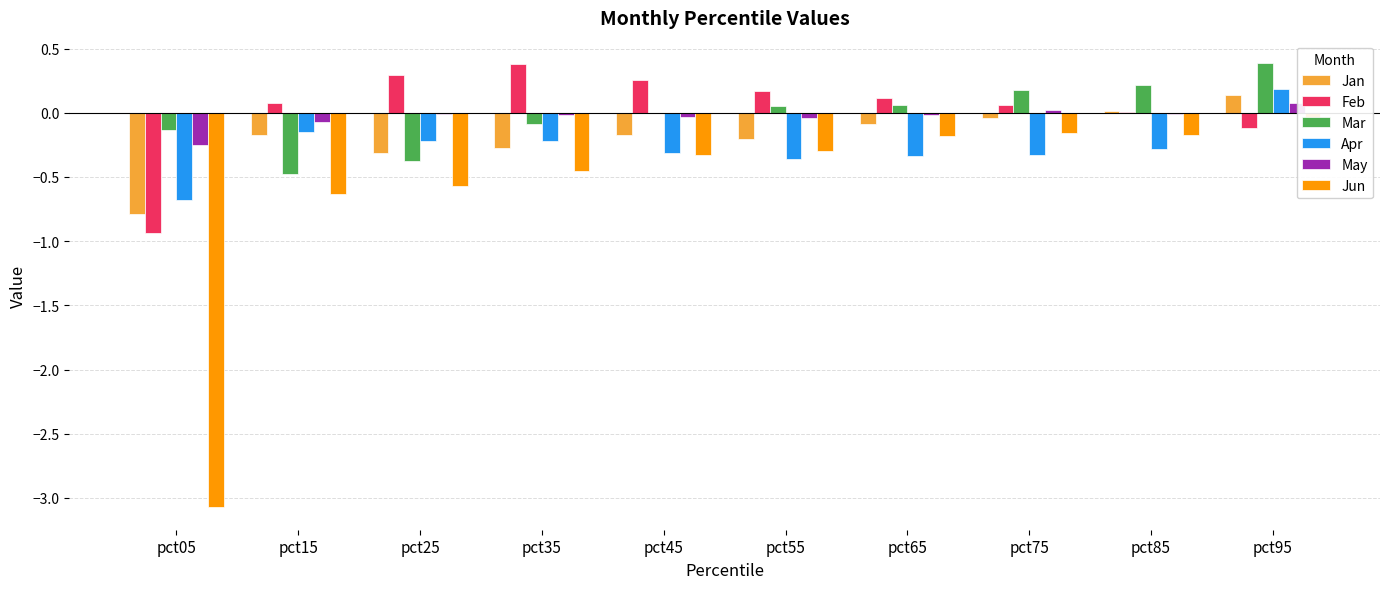

What is the value of the Jan bar at the 7th from the left?

-0.1